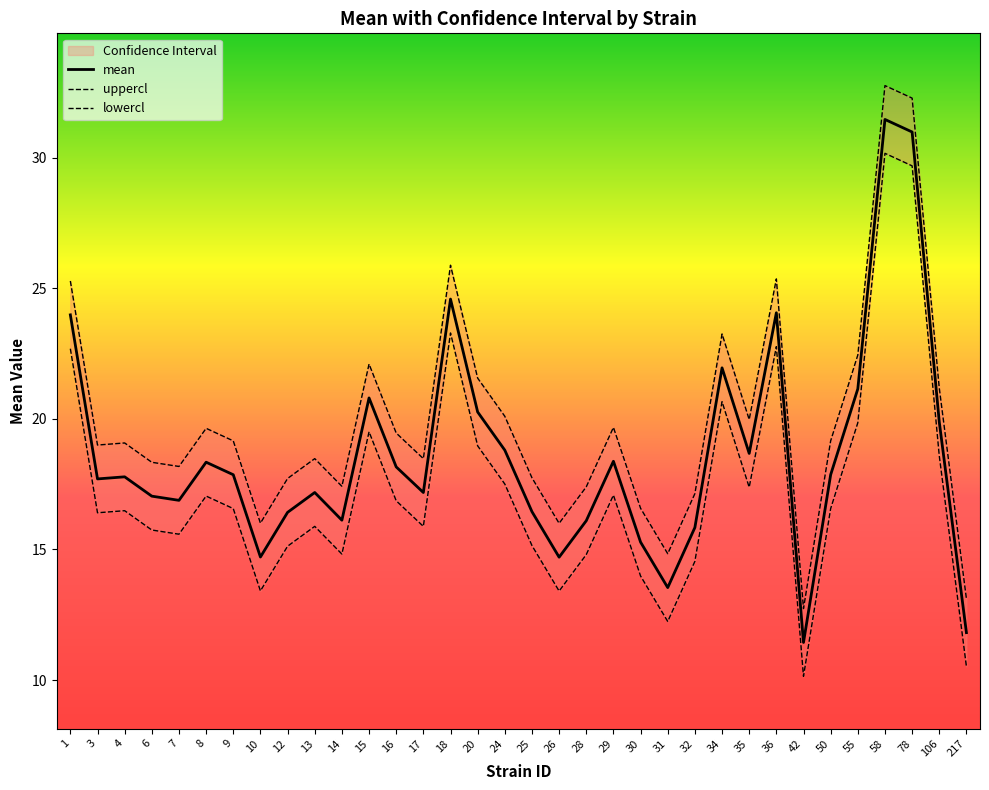

What is the sum of all lowercl values?

589.3